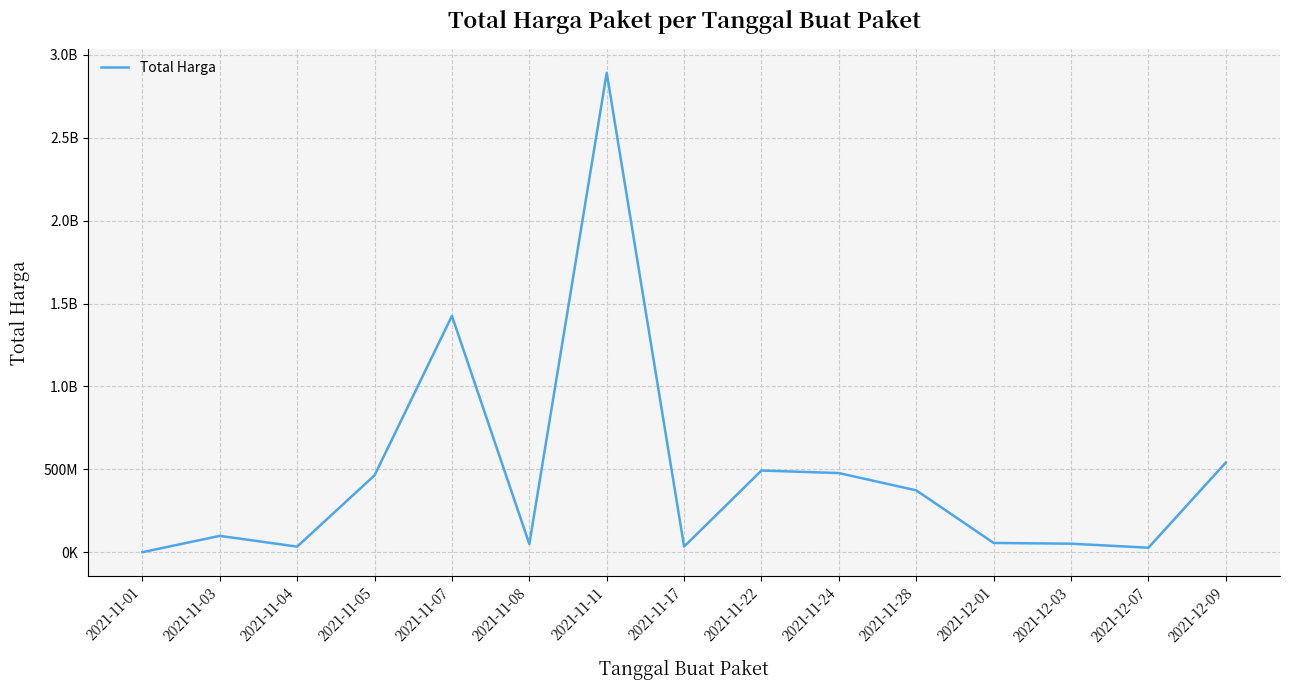

Rank the categories by value from highest to lowest.

2021-11-11, 2021-11-07, 2021-12-09, 2021-11-22, 2021-11-24, 2021-11-05, 2021-11-28, 2021-11-03, 2021-12-01, 2021-12-03, 2021-11-08, 2021-11-17, 2021-11-04, 2021-12-07, 2021-11-01